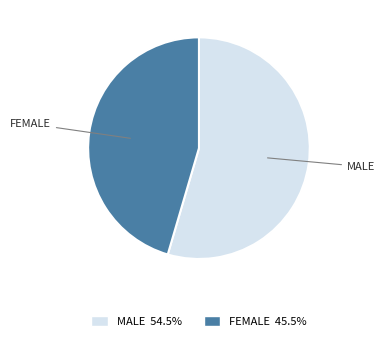

Does any single category account for the majority?

Yes